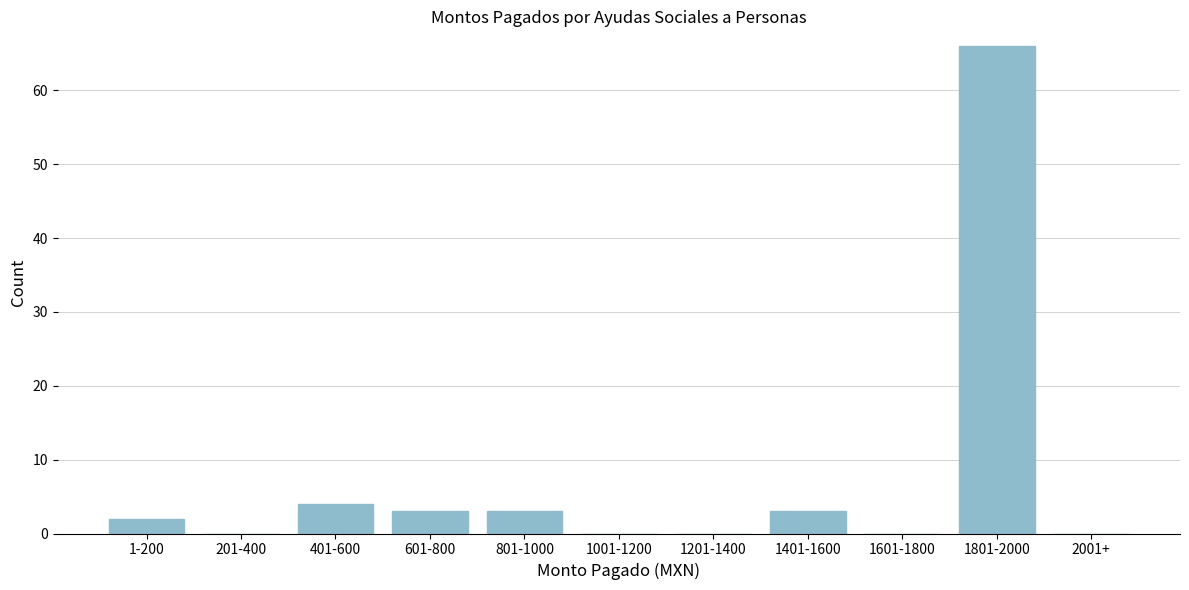

Reading left to right, list all the values displayed in this chart.

1-200=2	201-400=0	401-600=4	601-800=3	801-1000=3	1001-1200=0	1201-1400=0	1401-1600=3	1601-1800=0	1801-2000=66	2001+=0